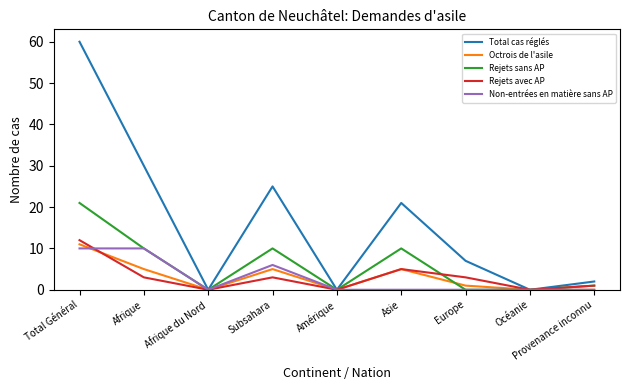

Where does the Rejets avec AP series first go above 3?

Total Général